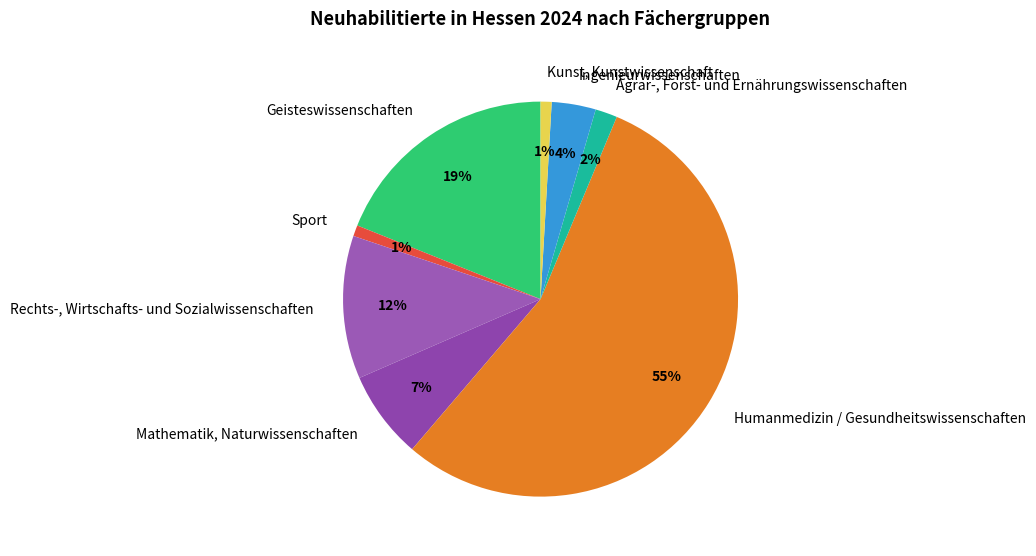

Which category accounts for the majority?

Humanmedizin / Gesundheitswissenschaften